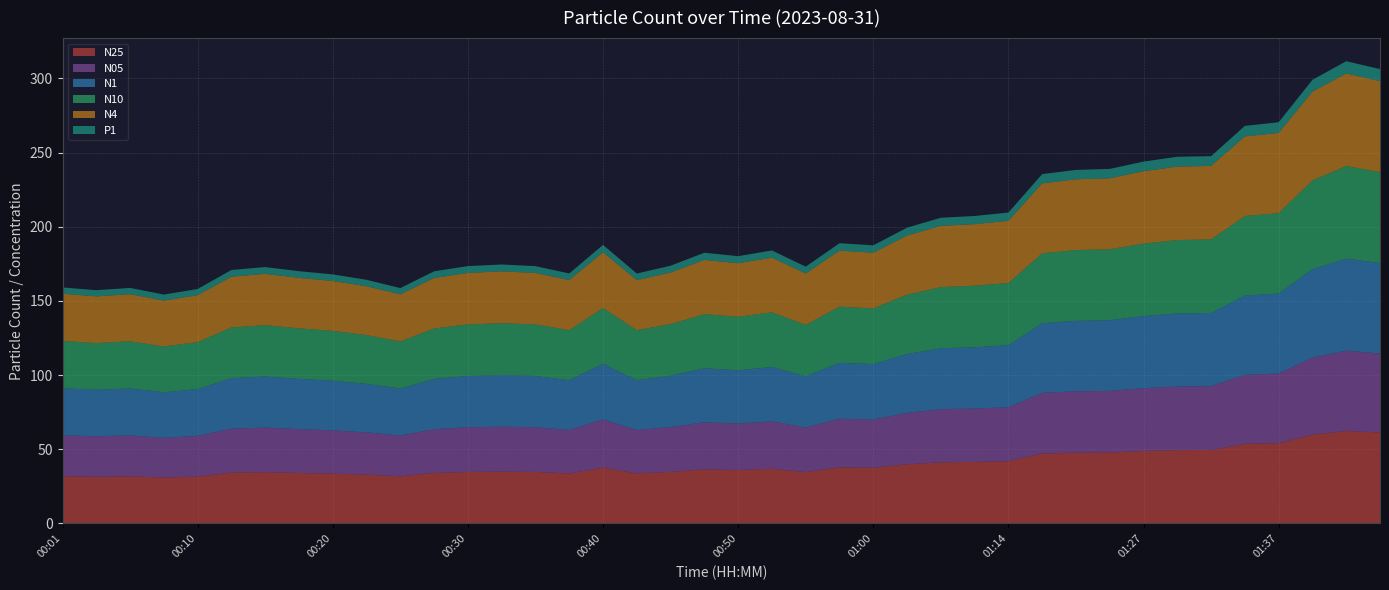

Reading left to right, extract all data points from this chart.

N25: 31.8	31.5	31.8	30.9	31.6	34.2	34.6	34.0	33.6	32.9	31.7	34.0	34.7	34.9	34.7	33.7	37.6	33.7	34.8	36.5	36.0	36.8	34.6	37.8	37.5	39.9	41.2	41.5	41.9	47.1	47.7	47.8	48.8	49.5	49.5	53.6	54.1	59.8	62.3	61.3
N05: 27.6	27.3	27.6	26.8	27.4	29.7	30.0	29.5	29.2	28.5	27.6	29.5	30.1	30.3	30.1	29.3	32.6	29.3	30.2	31.7	31.3	32.0	30.1	32.8	32.6	34.6	35.8	36.0	36.4	40.9	41.4	41.5	42.4	42.8	43.0	46.5	47.0	51.9	54.1	53.2
N1: 31.7	31.4	31.6	30.8	31.5	34.1	34.5	33.9	33.5	32.7	31.6	33.9	34.6	34.8	34.6	33.6	37.4	33.6	34.6	36.4	35.9	36.7	34.5	37.7	37.4	39.7	41.1	41.3	41.8	47.0	47.5	47.6	48.6	49.2	49.4	53.4	53.9	59.6	62.1	61.0
N10: 31.8	31.5	31.8	30.9	31.6	34.2	34.6	34.0	33.6	32.9	31.8	34.0	34.7	34.9	34.7	33.7	37.6	33.7	34.8	36.5	36.1	36.8	34.6	37.8	37.5	39.9	41.2	41.5	41.9	47.1	47.7	47.8	48.8	49.5	49.6	53.6	54.1	59.9	62.4	61.3
N4: 31.8	31.5	31.8	30.9	31.6	34.2	34.6	34.0	33.6	32.9	31.8	34.0	34.7	34.9	34.7	33.7	37.6	33.7	34.8	36.5	36.1	36.8	34.6	37.8	37.5	39.9	41.2	41.5	41.9	47.1	47.7	47.8	48.8	49.5	49.5	53.6	54.1	59.9	62.4	61.3
P1: 4.2	4.2	4.2	4.1	4.2	4.5	4.6	4.5	4.5	4.4	4.2	4.5	4.6	4.6	4.6	4.5	5.0	4.5	4.6	4.8	4.8	4.9	4.6	5.0	5.0	5.3	5.5	5.5	5.6	6.2	6.3	6.3	6.5	6.7	6.6	7.1	7.2	8.0	8.3	8.1